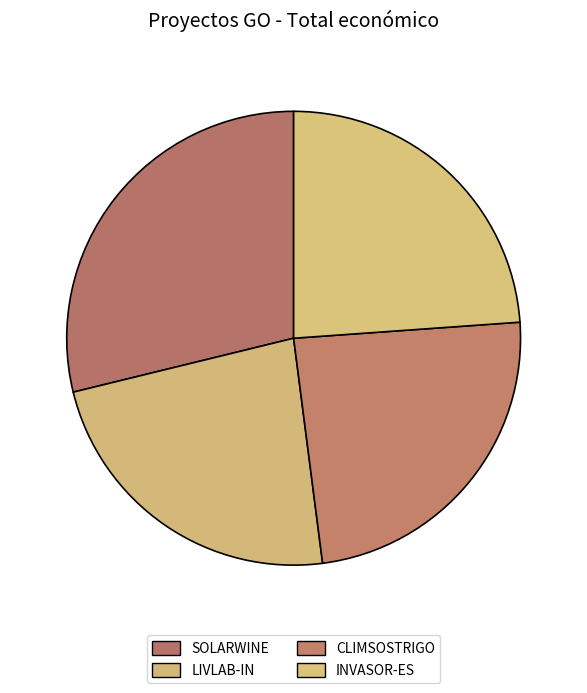

Count the number of slices in the pie.

4